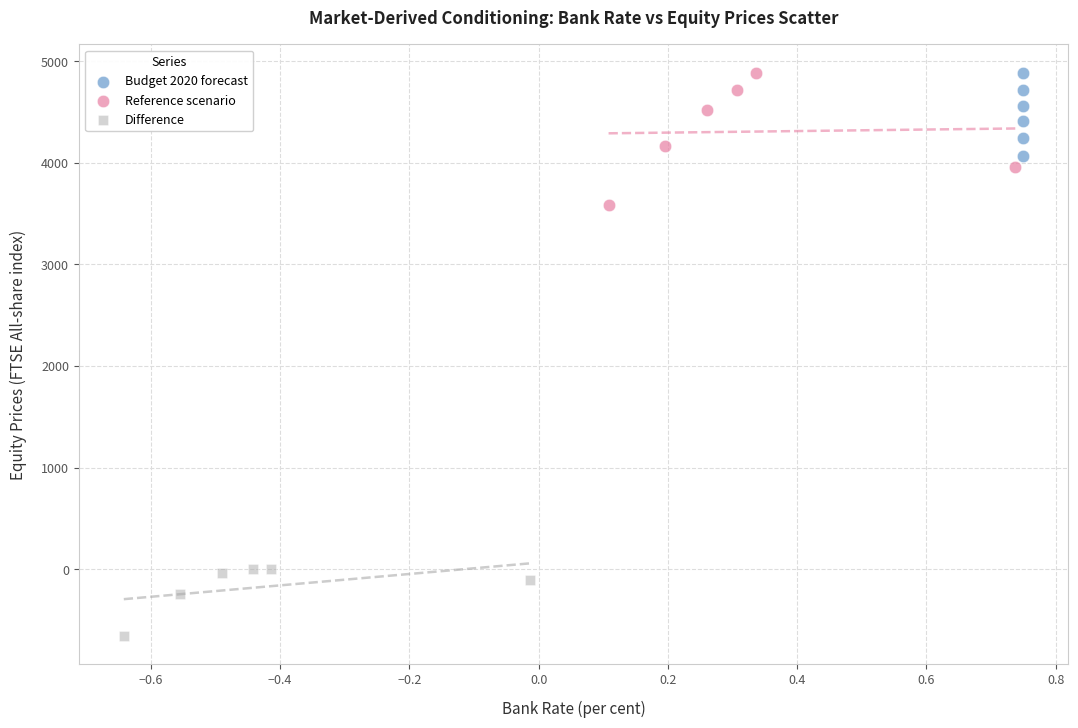

Which series has the largest Y range (max minus min)?

Reference scenario